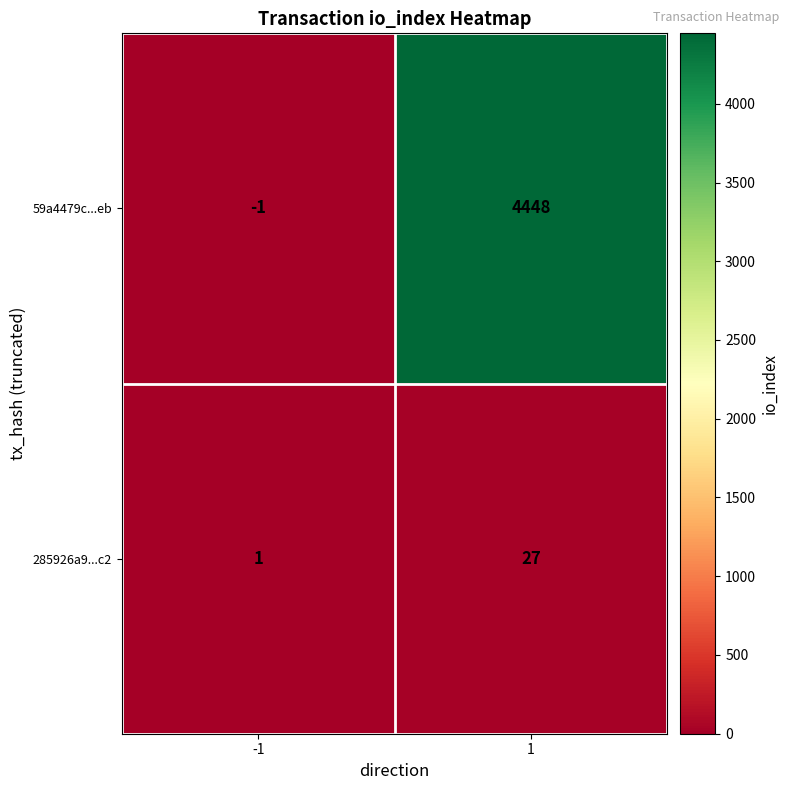

Rank the categories by 285926a9...c2 value from lowest to highest.

-1, 1